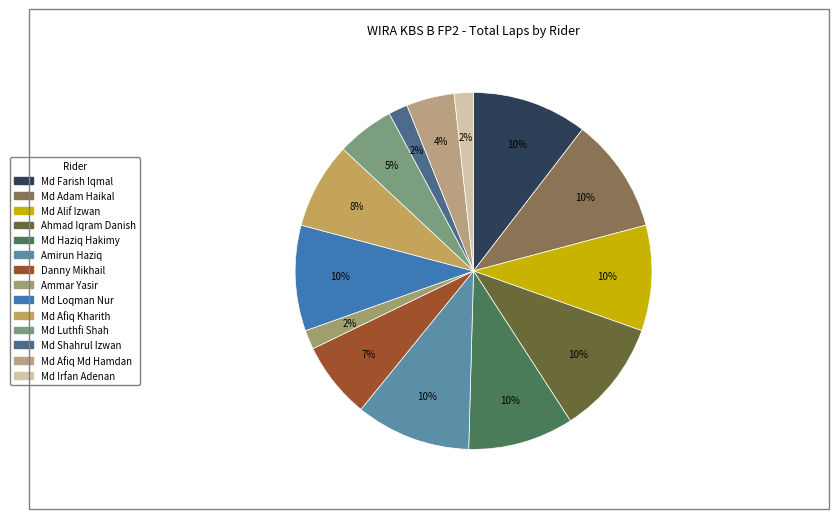

To the nearest percent, what percentage of the pie is Md Haziq Hakimy?

10%